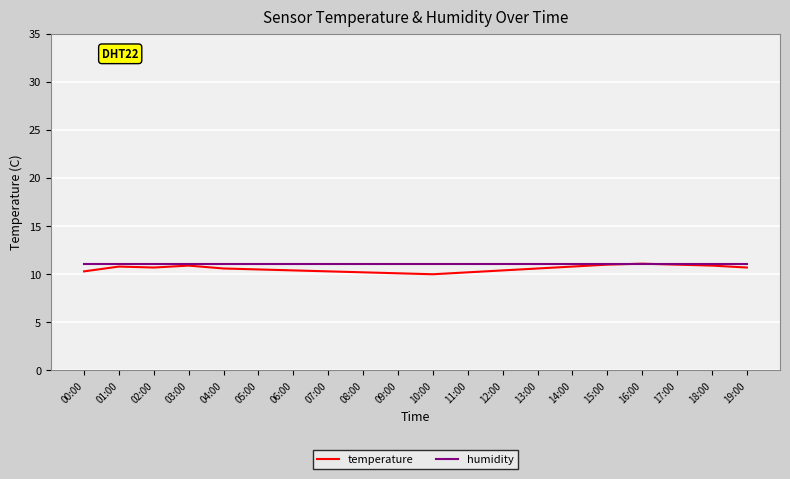

Which series has the widest spread of values?

temperature